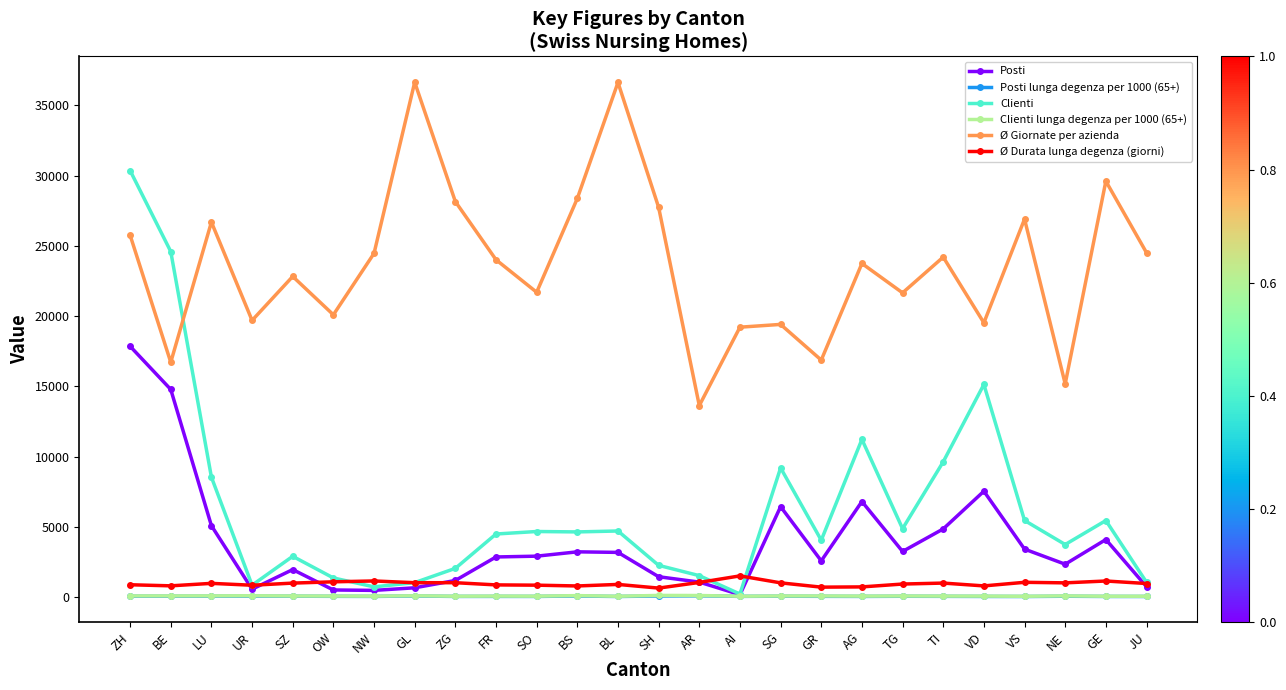

Count the number of categories in the chart.

26